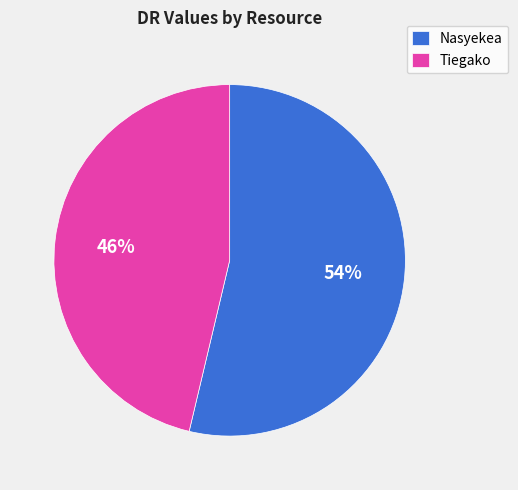

Do Tiegako and Nasyekea together represent more than half of the pie?

Yes